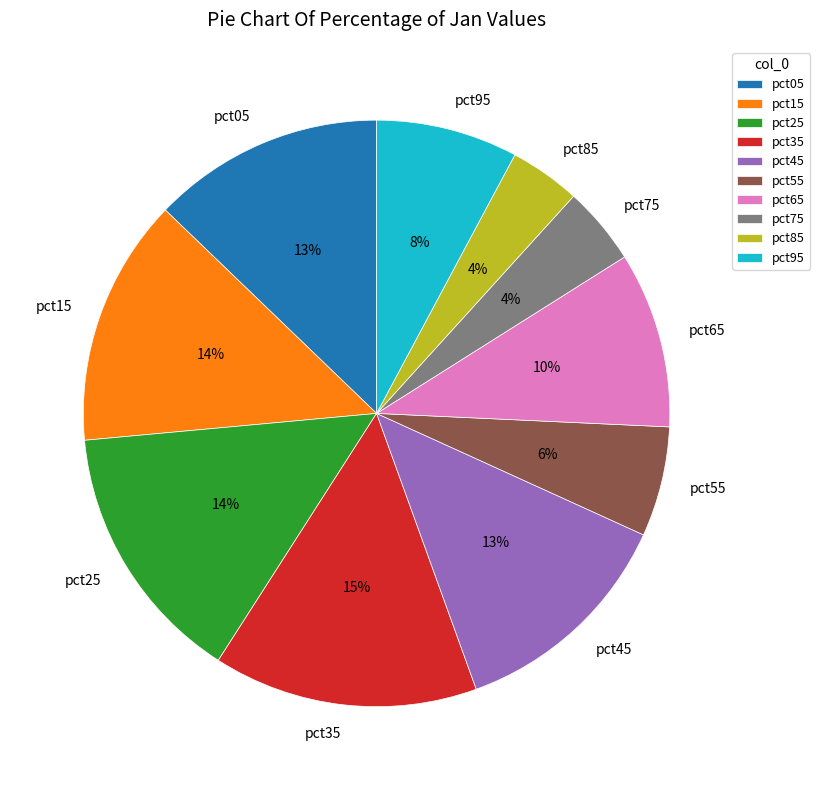

True or false: pct45 accounts for 13% of the total.

True